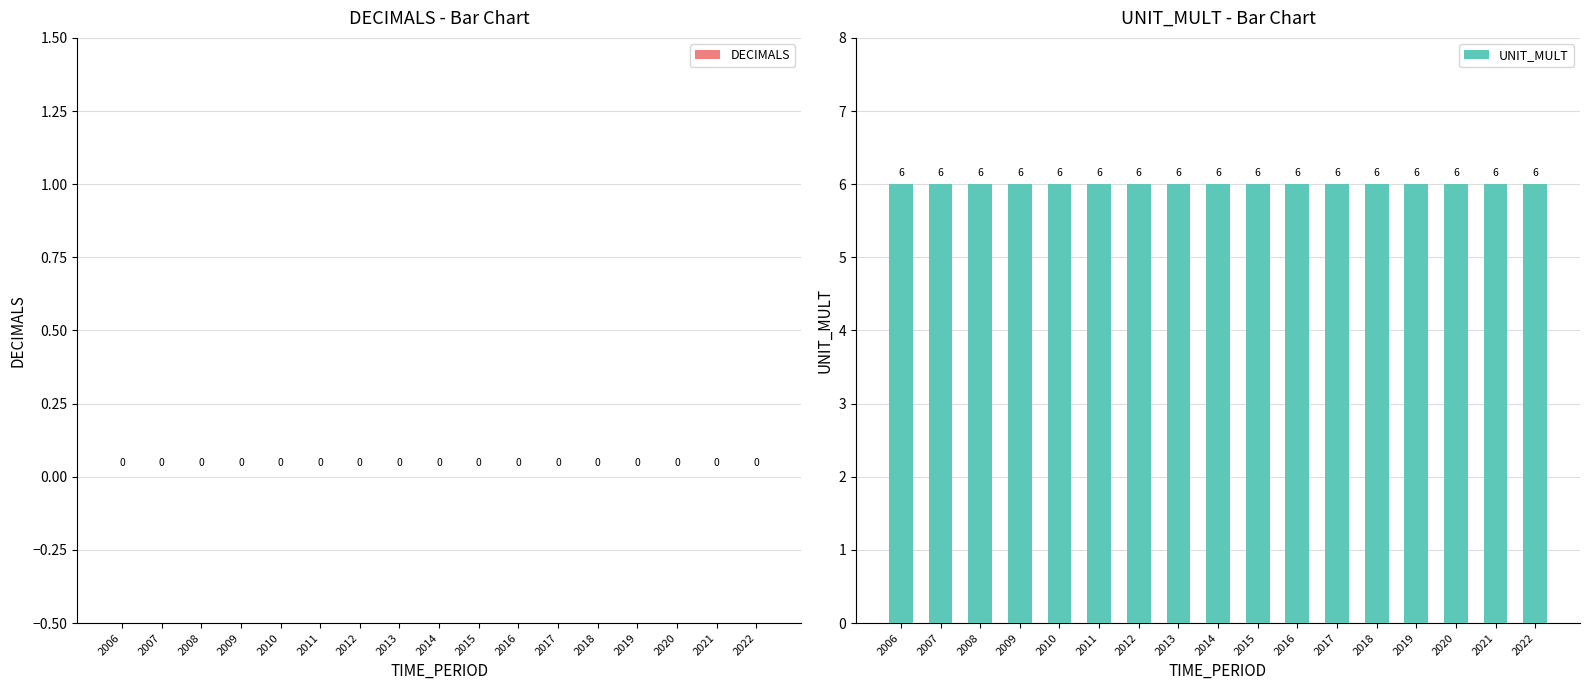

Are the bars horizontal?

No